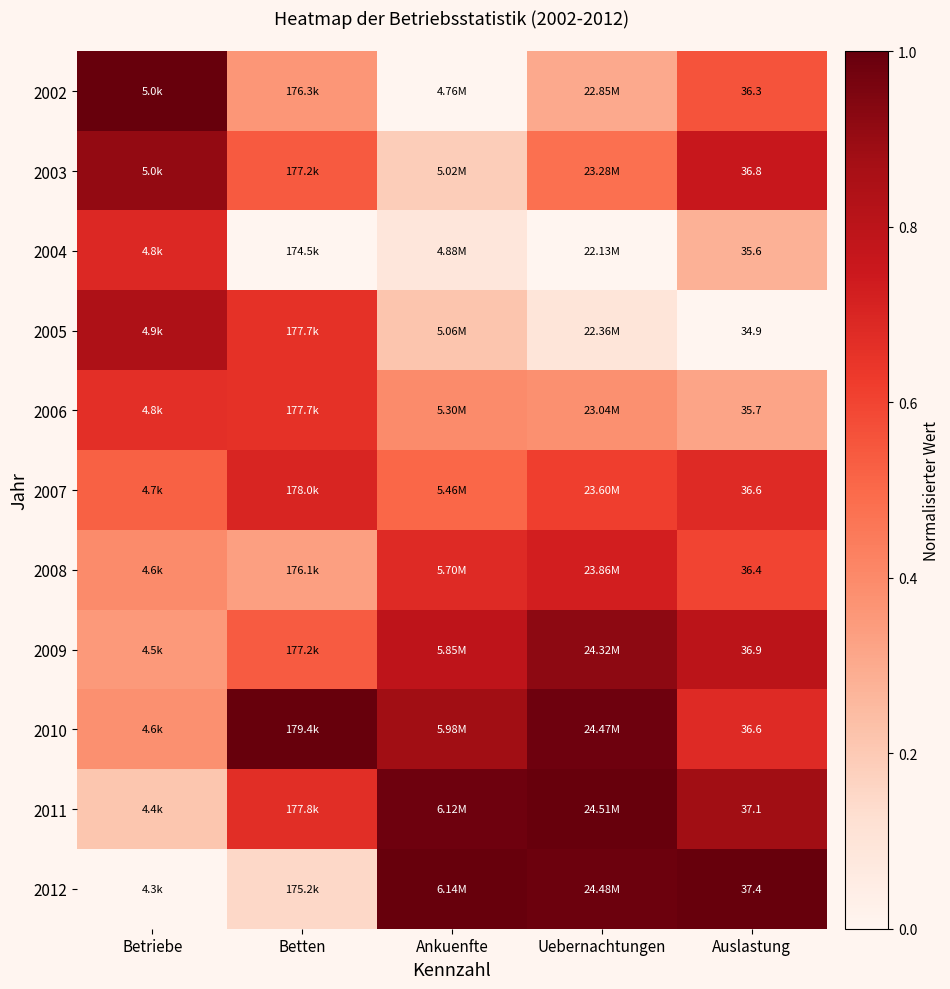

Is the value of 2005 at Auslastung greater than the value of 2002 at Auslastung?

No